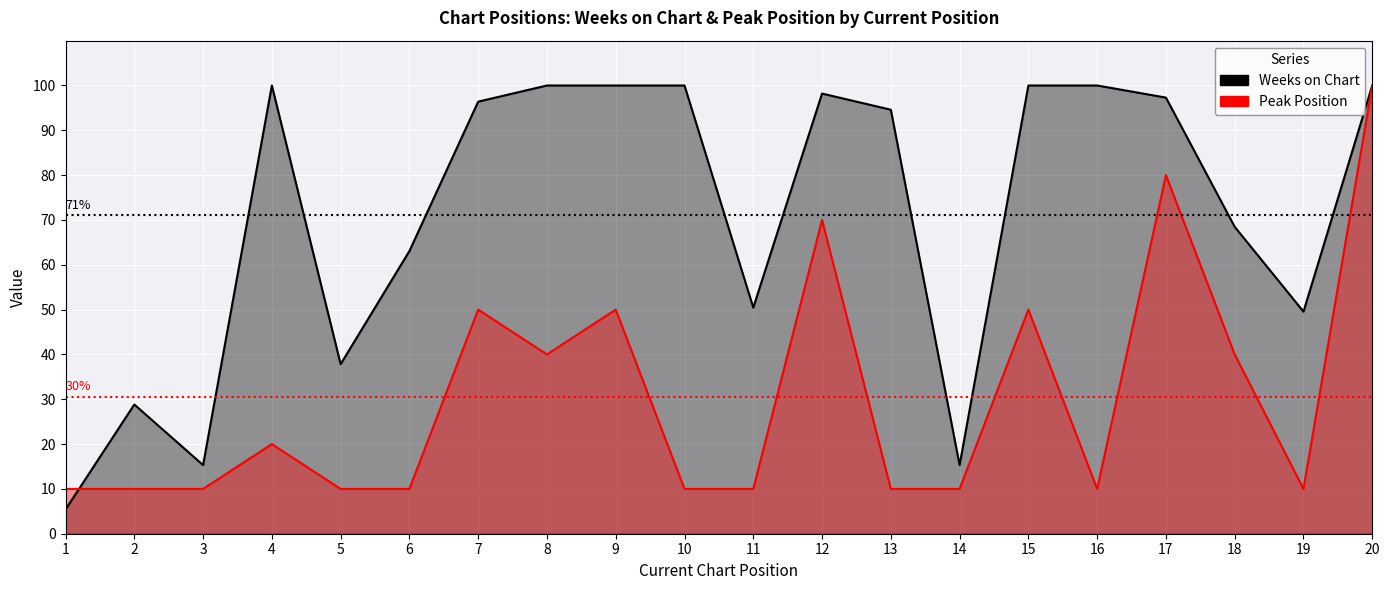

At which category does Peak Position reach its first local valley?

8